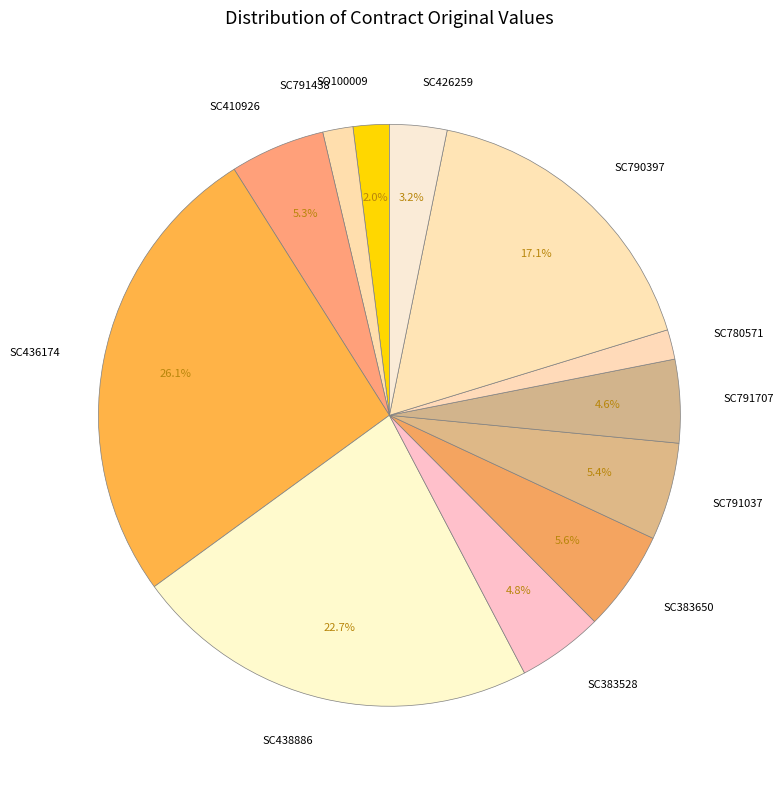

To the nearest percent, what portion does SC383650 represent?

6%